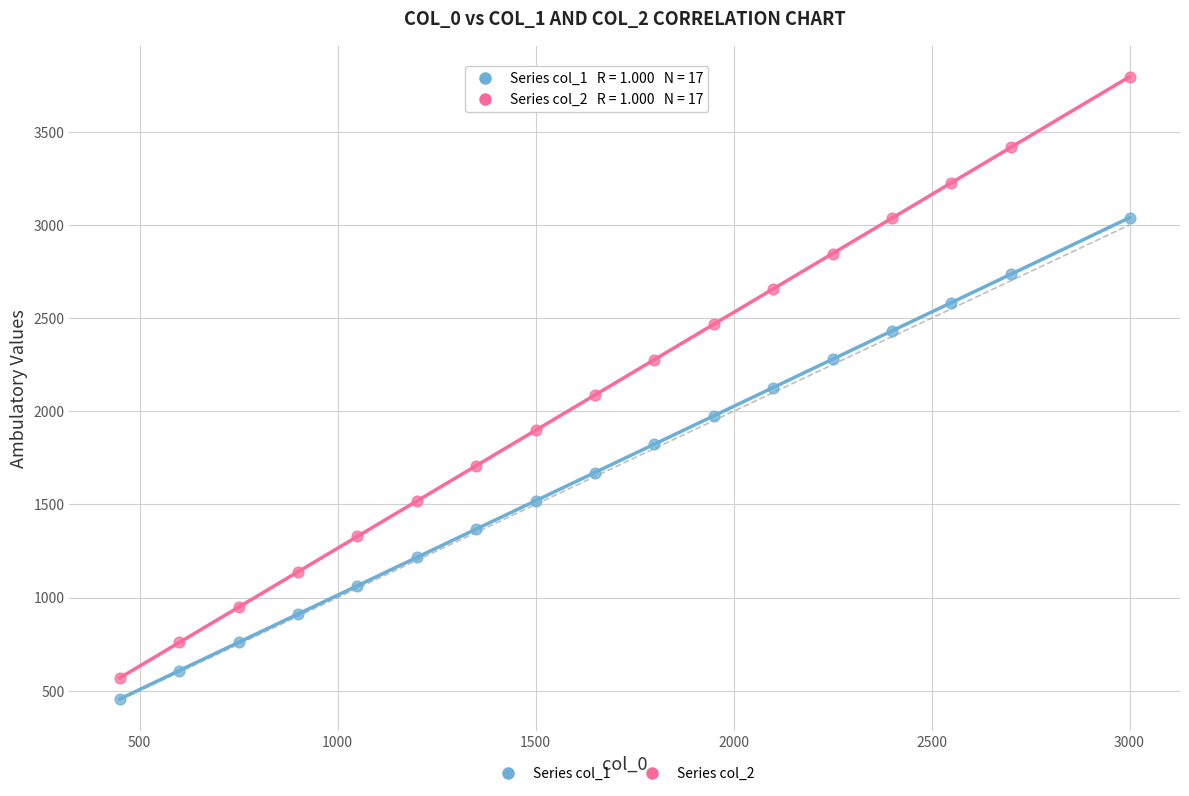

What are all the series names shown in the legend?

Series col_1, Series col_2